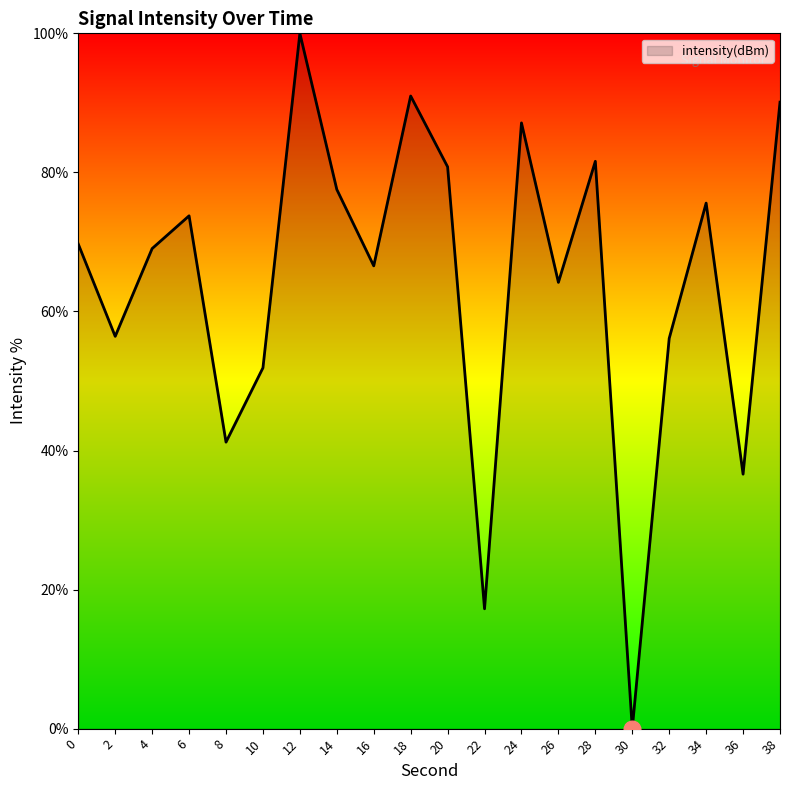

Which category has the lowest value across all series?

30